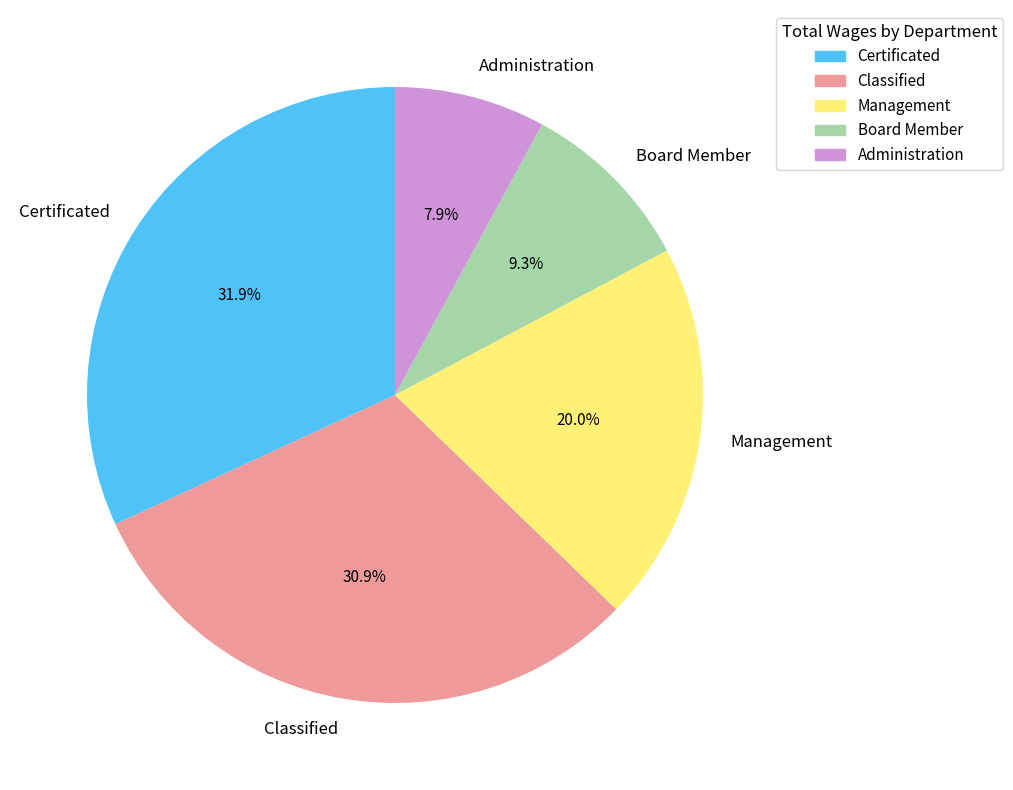

What percentage is the Certificated slice, to the nearest percent?

32%